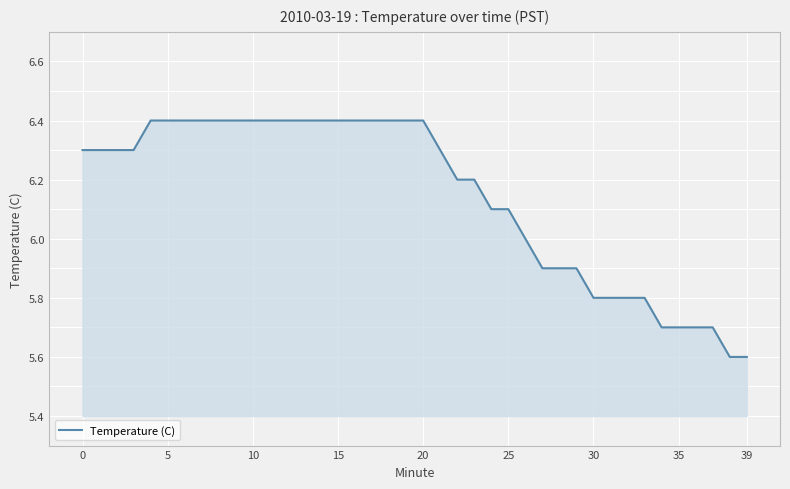

What is the difference between the maximum and minimum values?

0.8